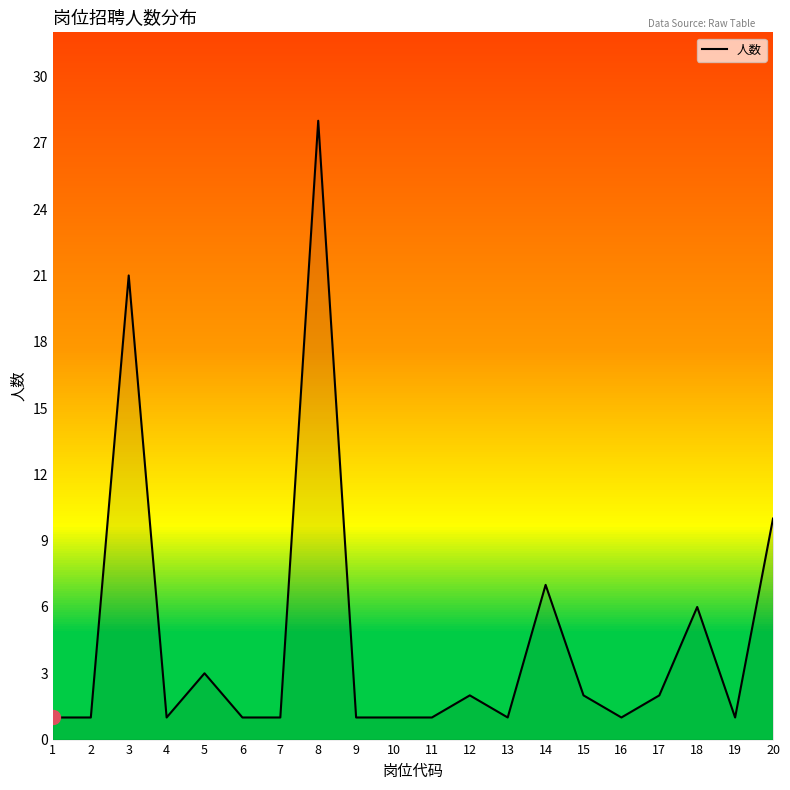

What is the change in value from 3 to 15?

-19